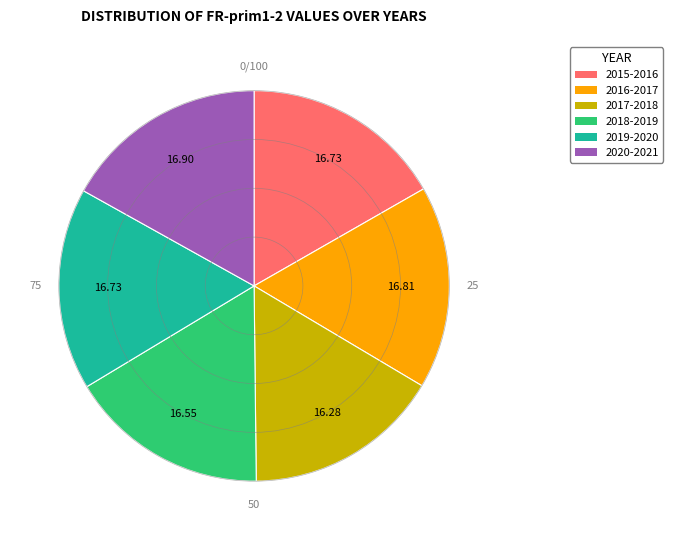

Do 2019-2020 and 2018-2019 together represent more than half of the pie?

No